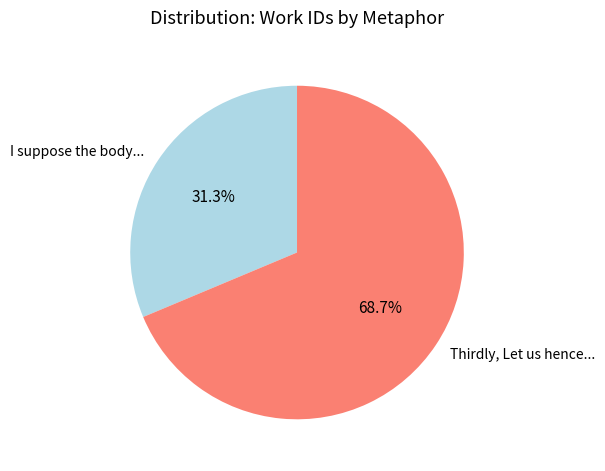

Which slice is the largest?

Thirdly, Let us hence...